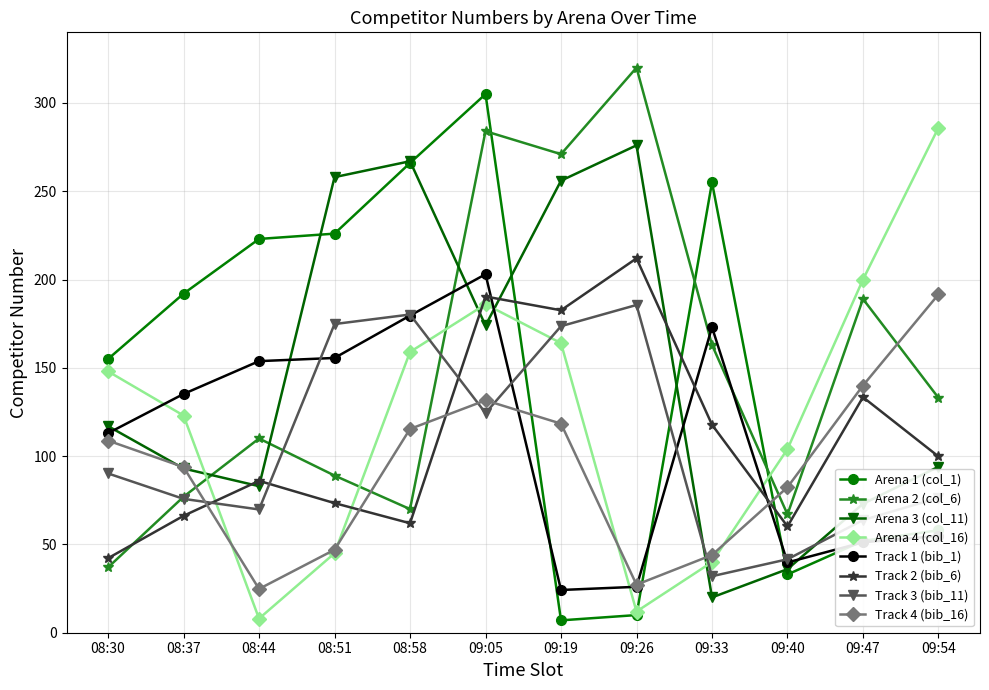

At which category is the sum across all series the highest?

09:05